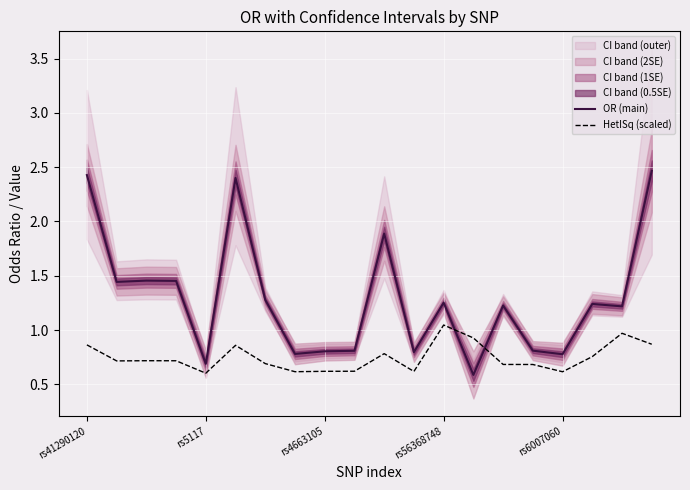

Rank the series by their average value, from lowest to highest.

HetISq (scaled), OR (main)